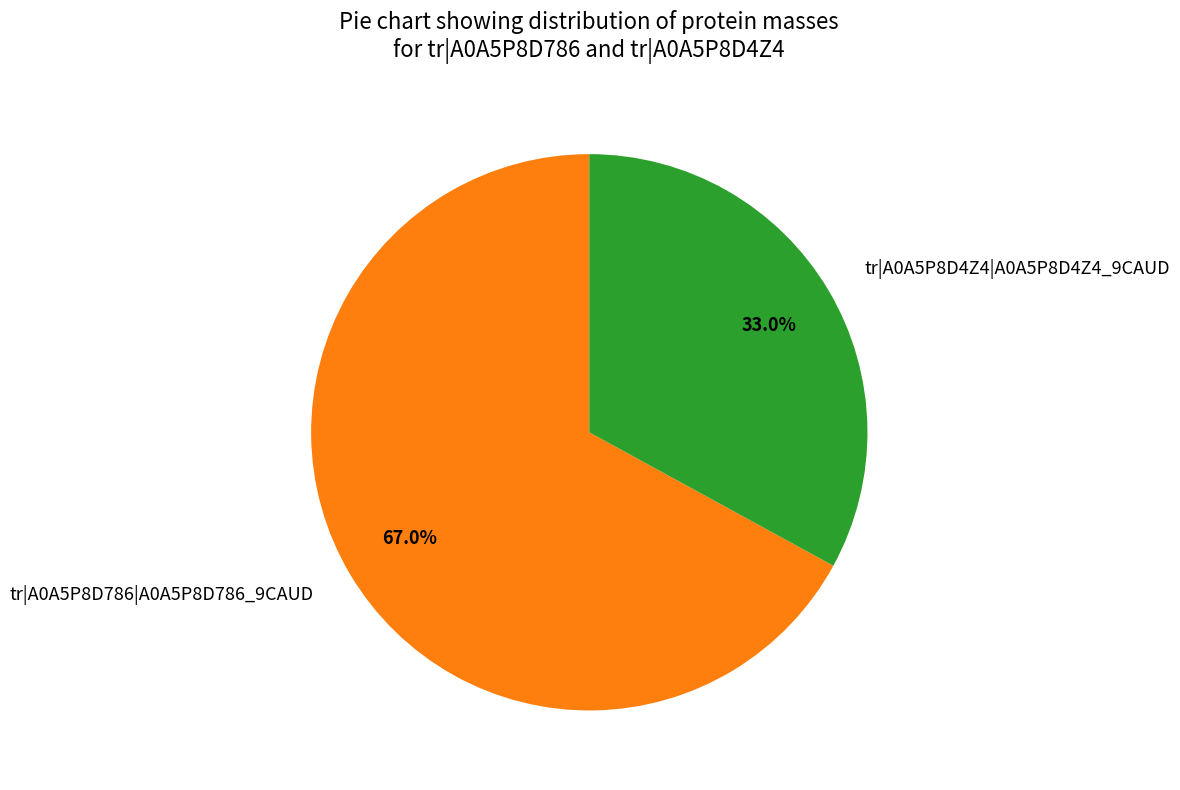

Which slice is the largest?

tr|A0A5P8D786|A0A5P8D786_9CAUD